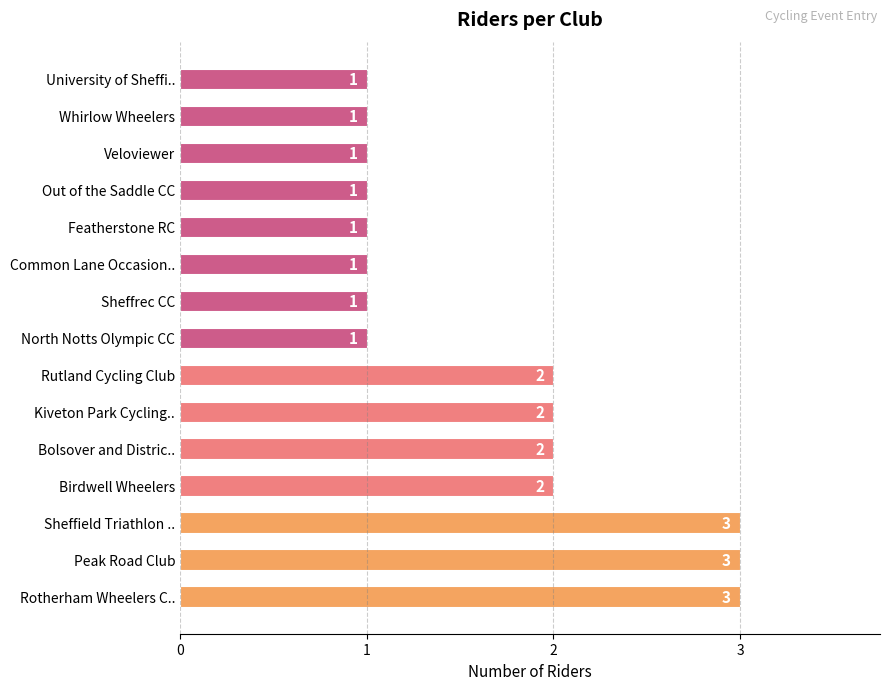

Count the values in the range 1 to 2.

12